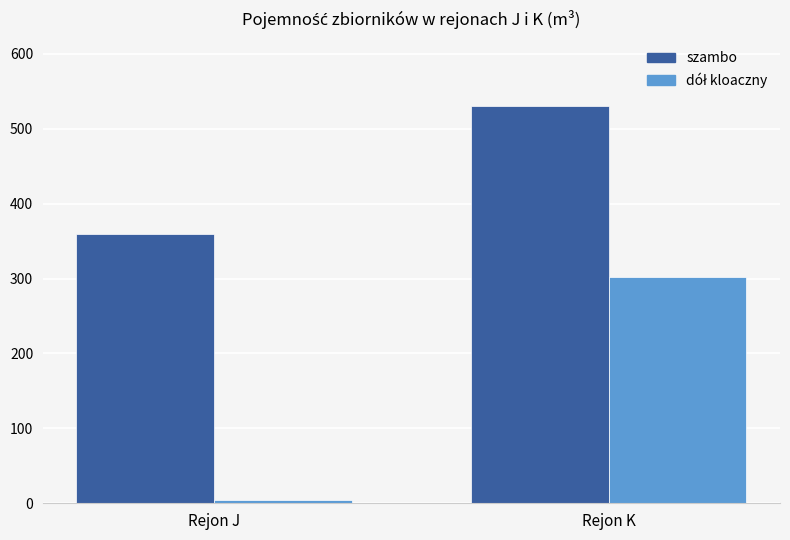

Count the number of categories in the chart.

2